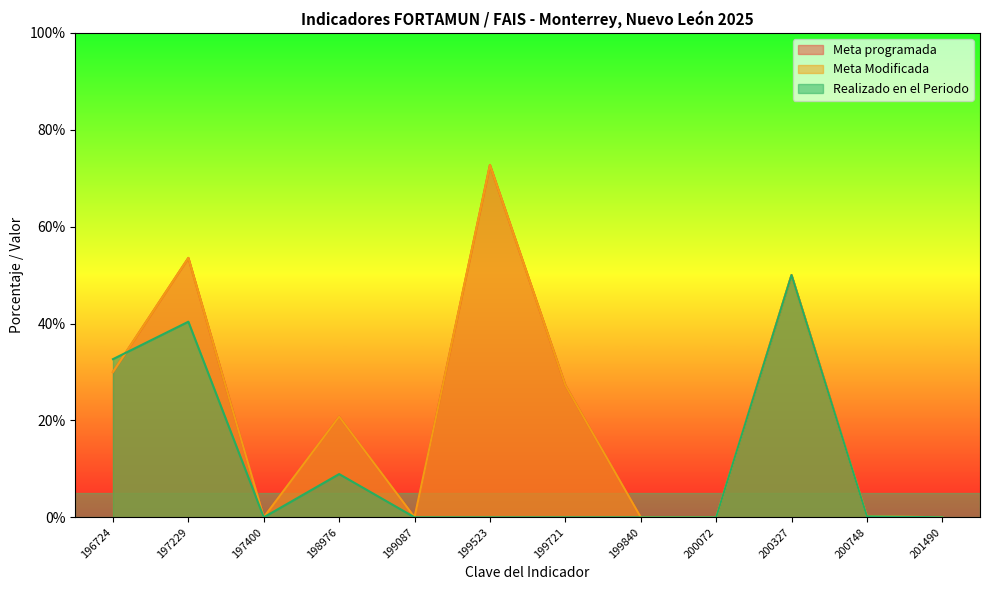

At which label does Meta Modificada reach its peak?

199523